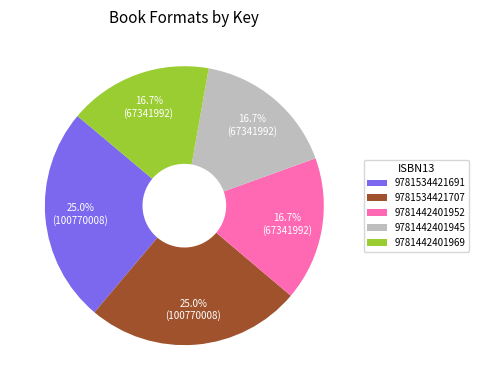

Approximately how many times larger is the value at 9781442401969 compared to 9781534421707?

0.7